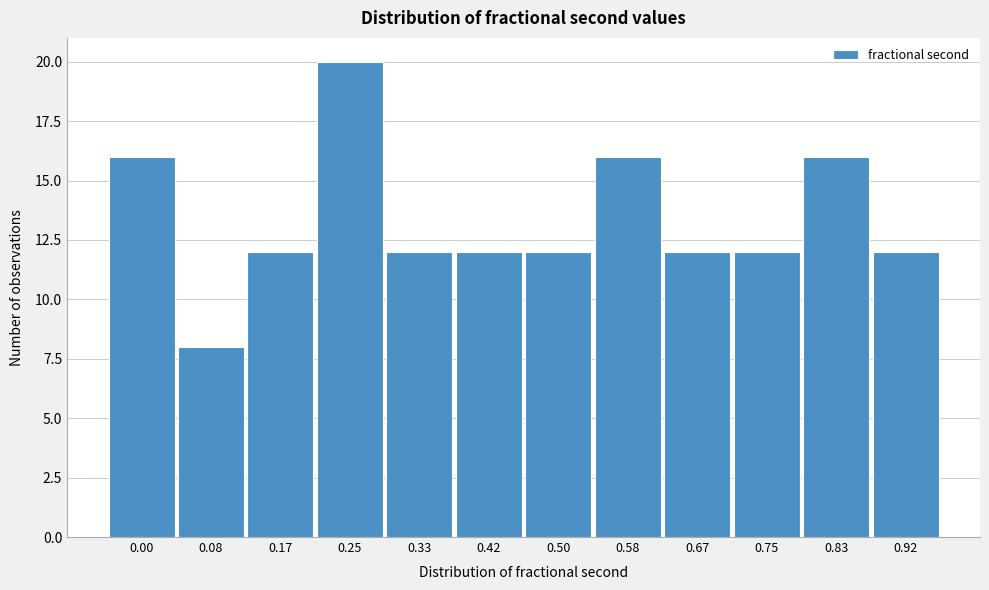

Reading left to right, list all the values displayed in this chart.

16	8	12	20	12	12	12	16	12	12	16	12